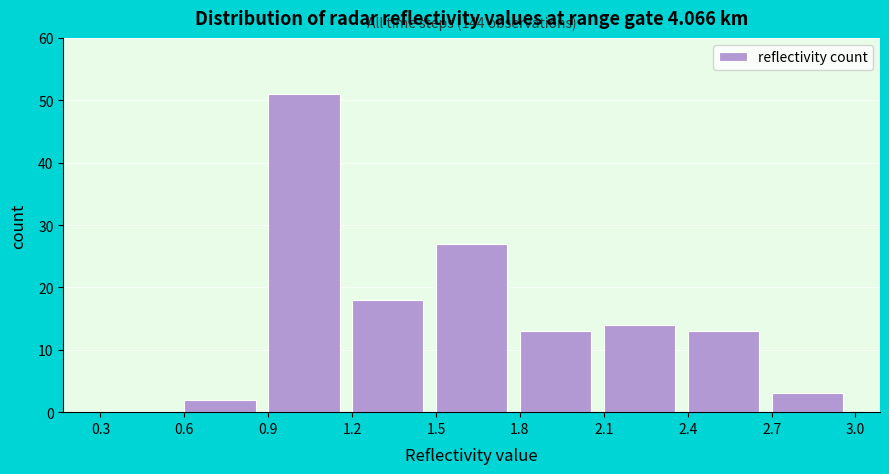

Over which range of the x-axis is the bar tallest?

0.9 to 1.2